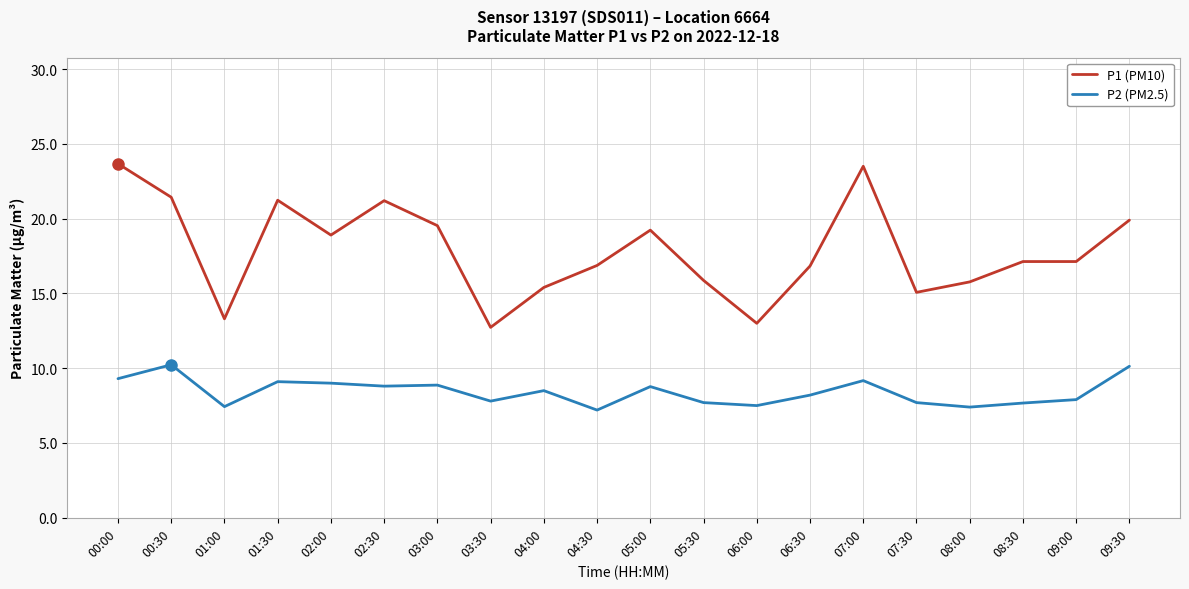

What is the difference between the highest and lowest values at 05:00?

10.5